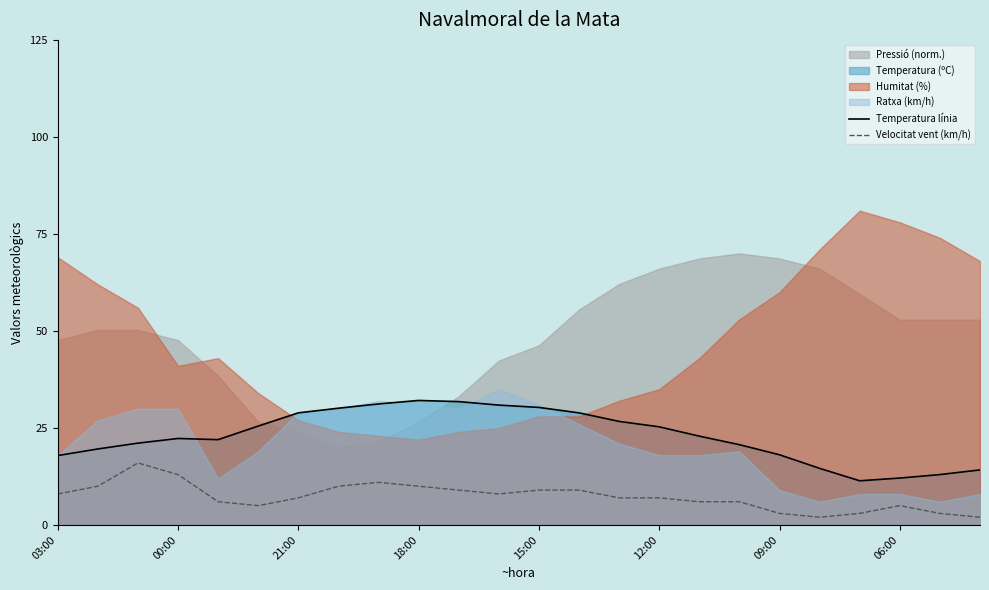

True or false: Temperatura línia and Velocitat vent (km/h) cross at least once.

False